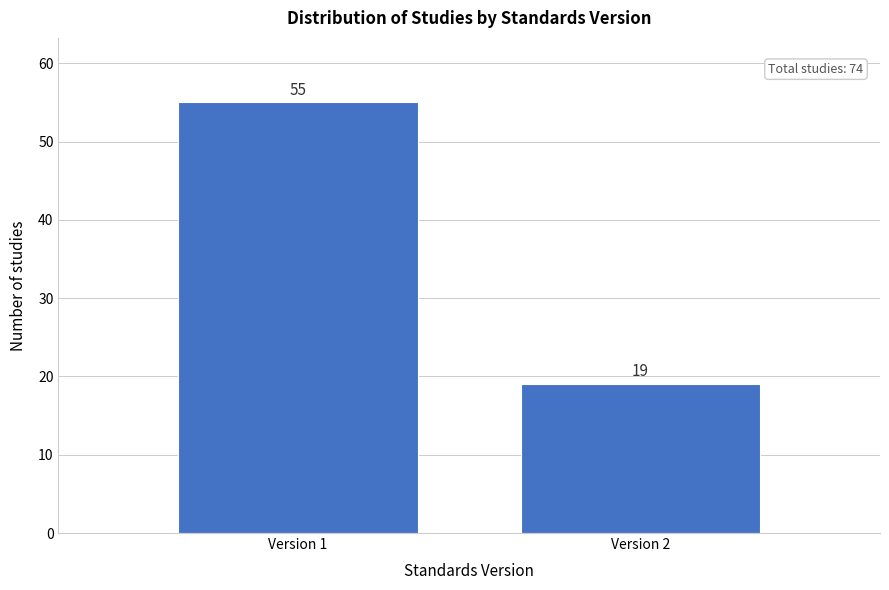

Reading left to right, what are all the values shown in this chart?

55	19